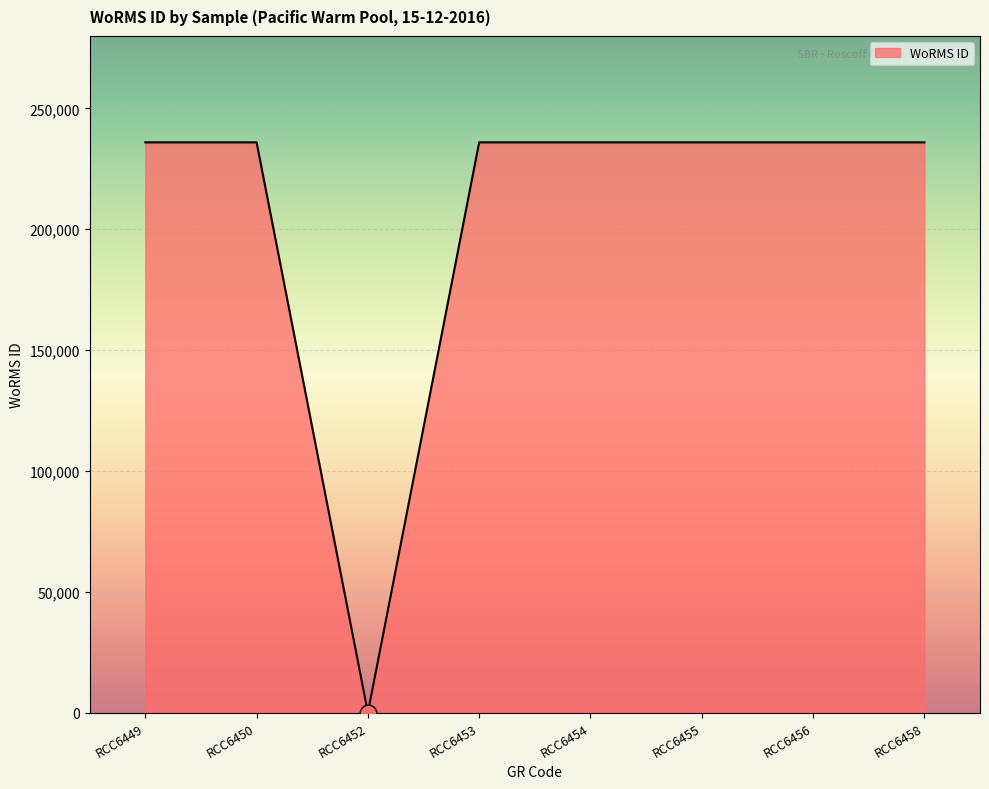

Reading right to left, extract all data points from this chart.

235955	235955	235955	235955	235955	0	235955	235955